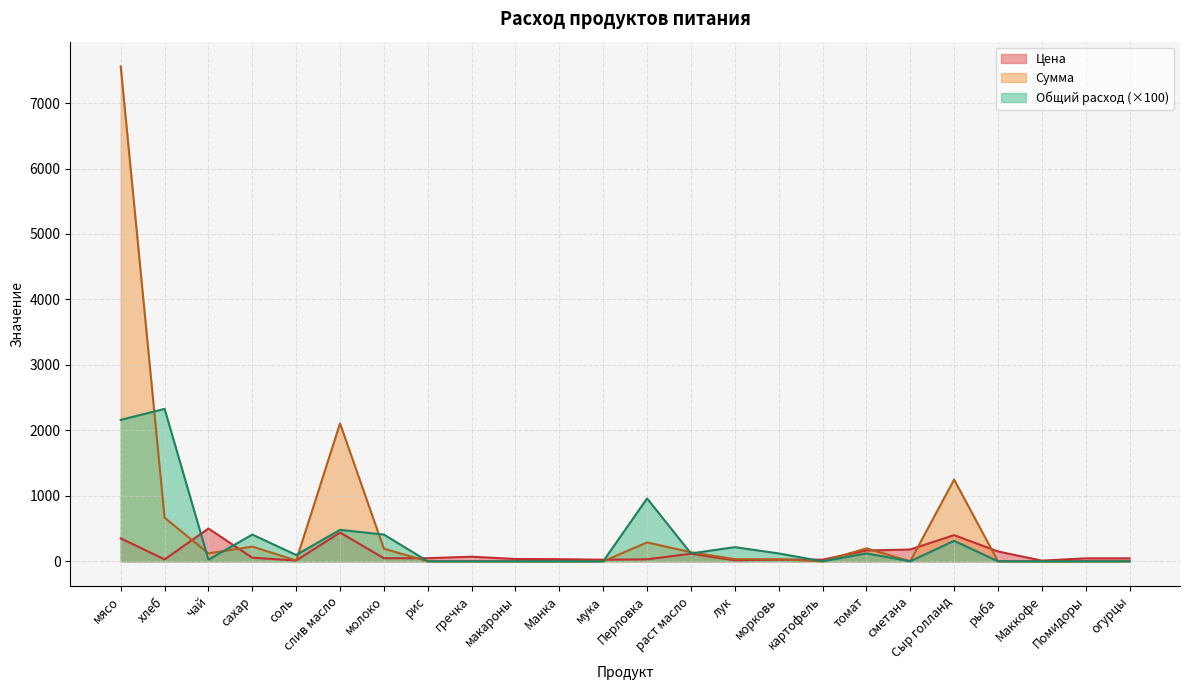

Does the chart display data point markers on the line(s)?

No